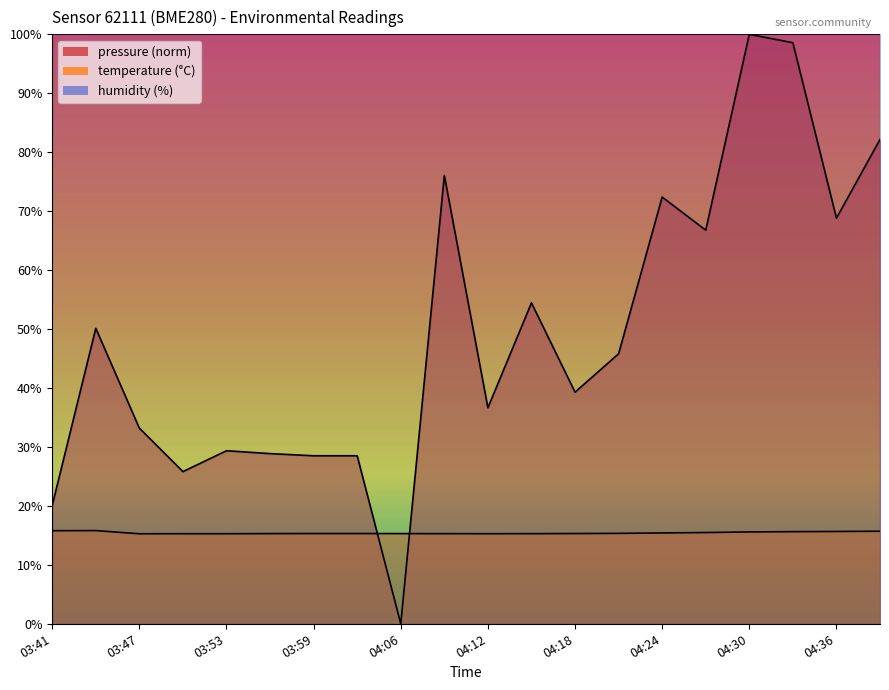

What is the label of the 2nd point from the right?

04:36